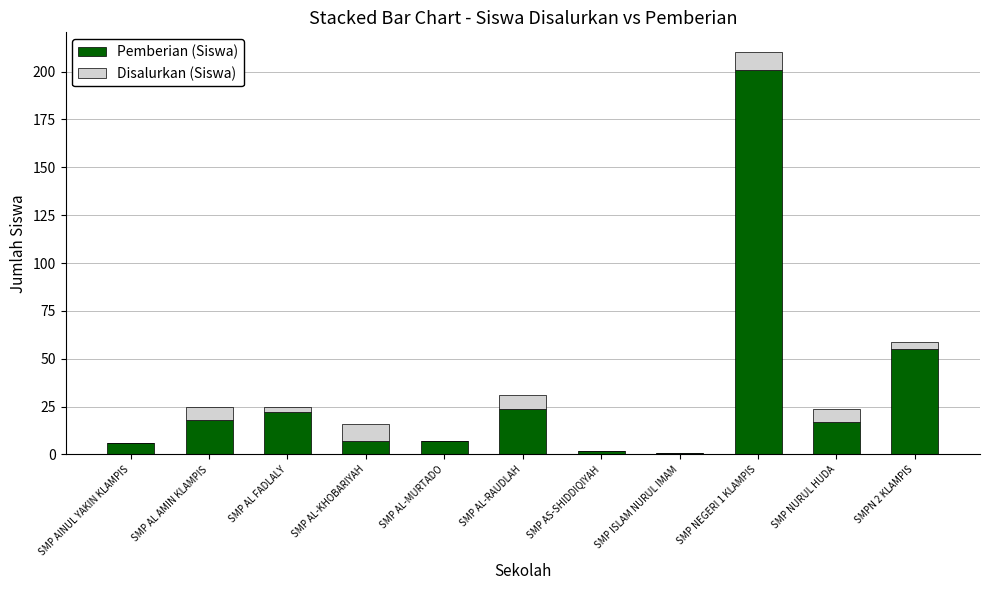

What is the sum of all Pemberian (Siswa) values?

360